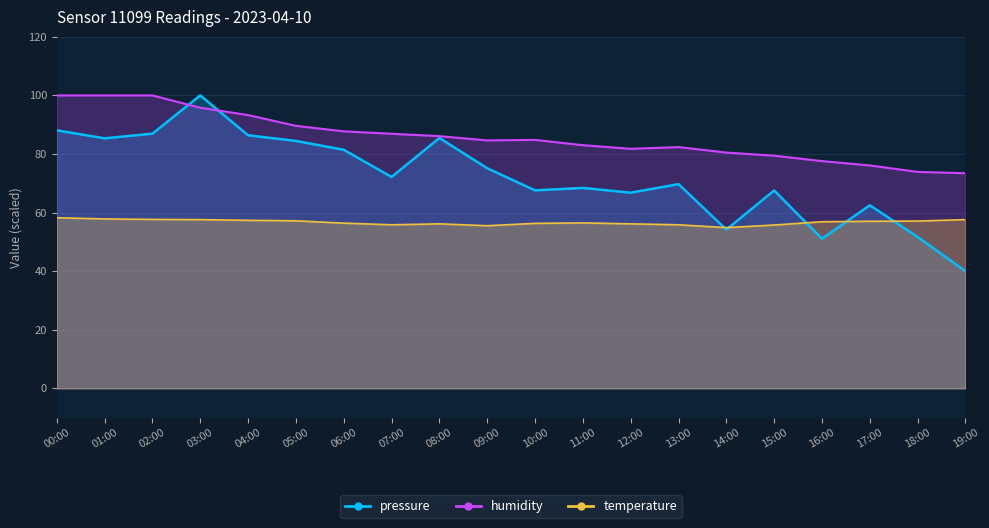

How many data points in humidity are less than 84?

9